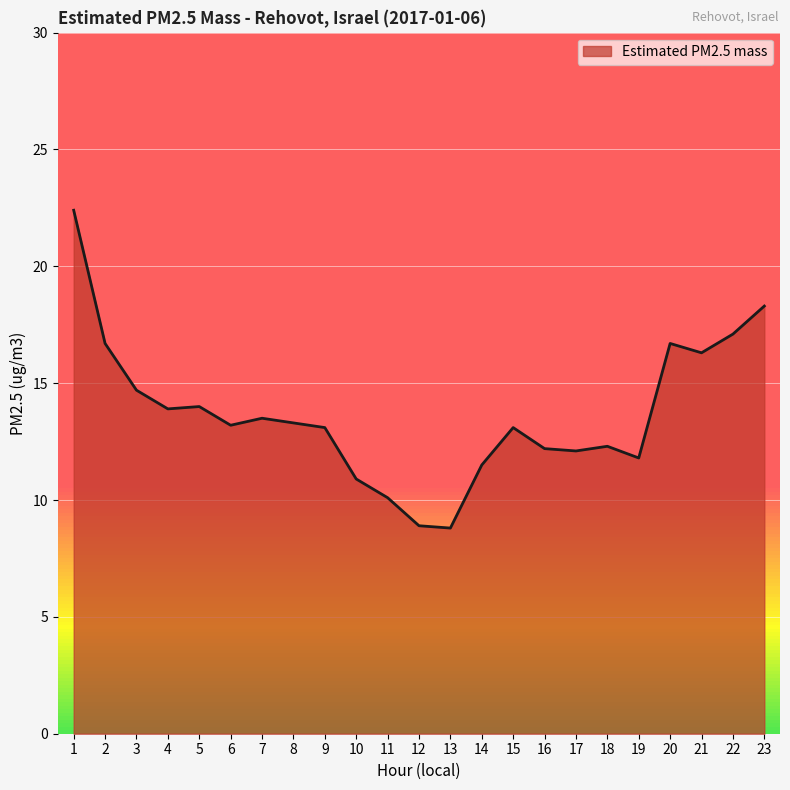

What is the change in value from 3 to 6?

-1.5